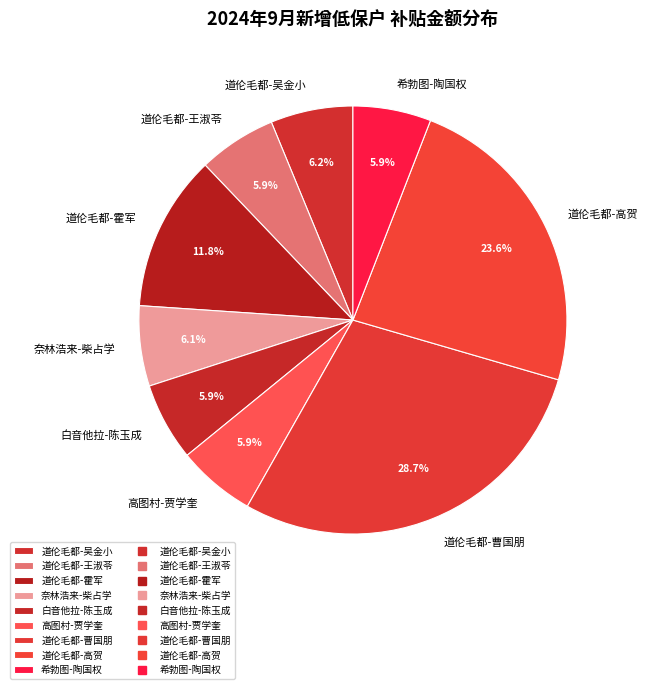

Which has a higher value, 奈林浩来-柴占学 or 道伦毛都-高贺?

道伦毛都-高贺